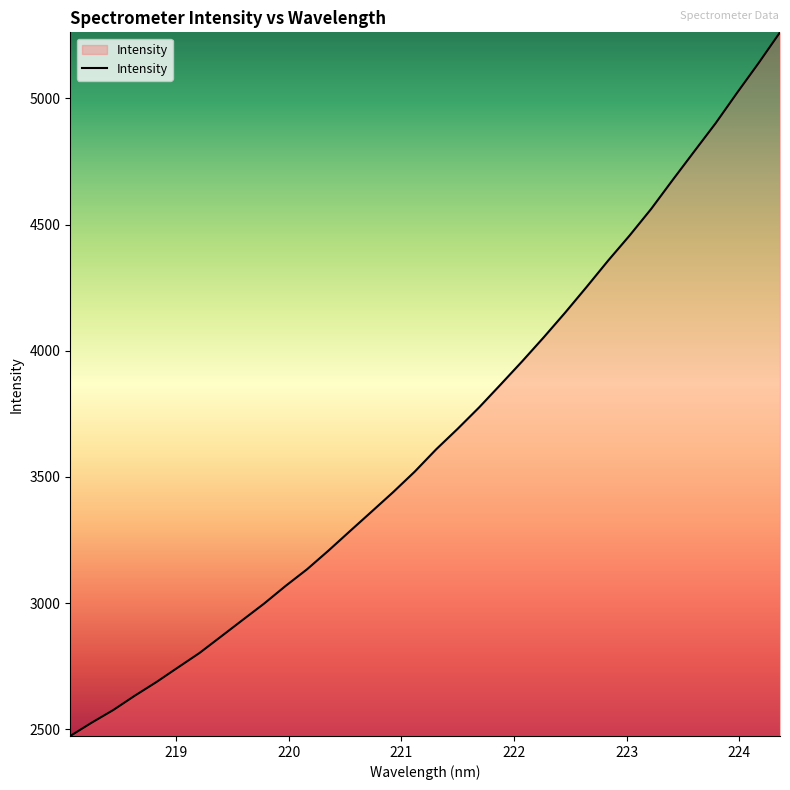

What is the maximum value shown in the chart?

5262.2